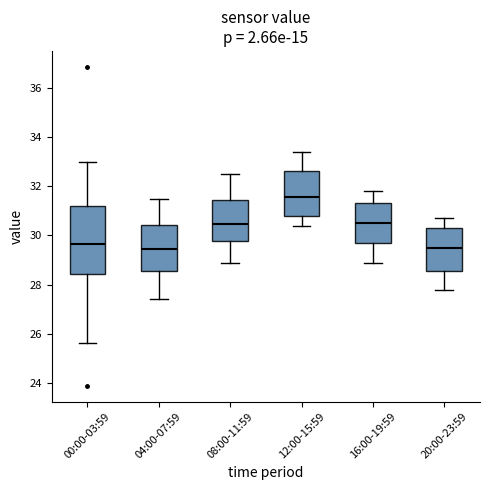

Reading left to right, read every box against the y-axis: the position of its median line, the range the box covers, and the ends of its whiskers. The values are not printed on the chart, so give them approximately, as read against the axis.

00:00-03:59: median 29.6, box 28.4 to 31.2, whiskers 25.6 to 33.0
04:00-07:59: median 29.4, box 28.6 to 30.4, whiskers 27.4 to 31.6
08:00-11:59: median 30.4, box 29.8 to 31.4, whiskers 29.0 to 32.6
12:00-15:59: median 31.6, box 30.8 to 32.6, whiskers 30.4 to 33.4
16:00-19:59: median 30.6, box 29.6 to 31.4, whiskers 29.0 to 31.8
20:00-23:59: median 29.6, box 28.6 to 30.4, whiskers 27.8 to 30.8